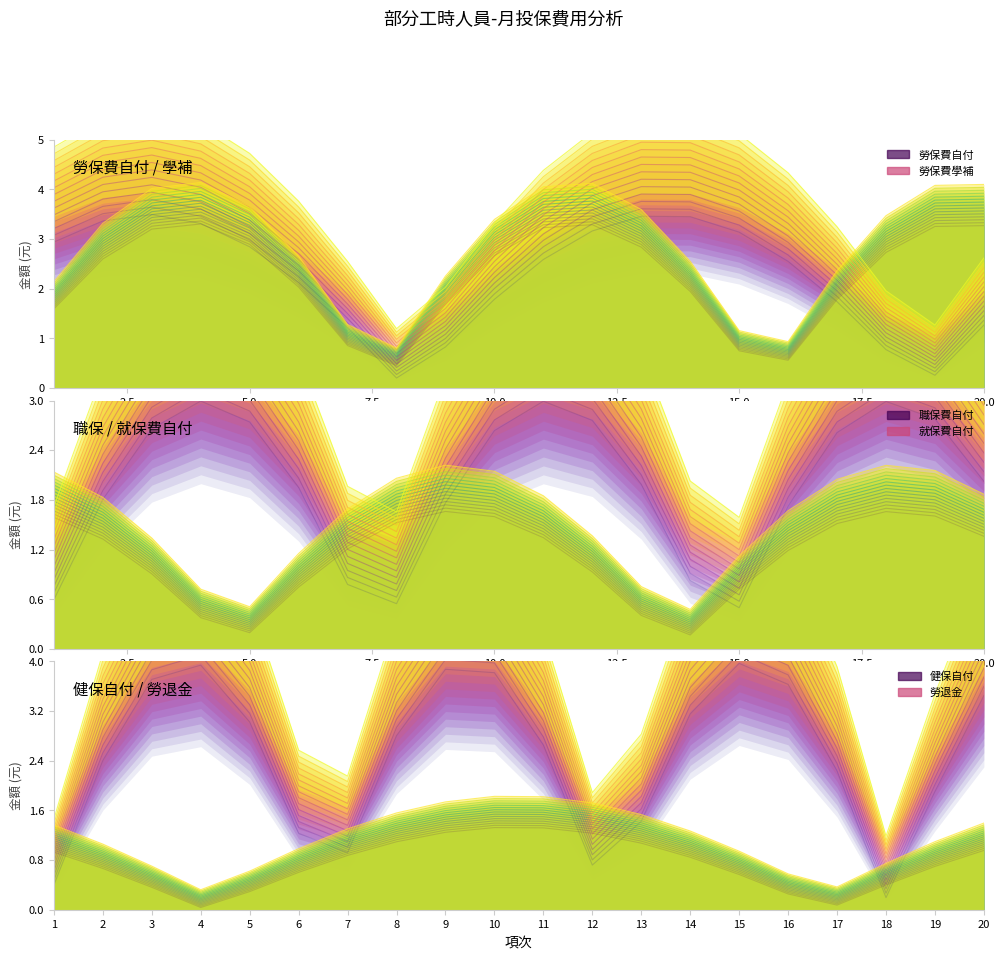

Reading left to right, list all the values displayed in this chart.

勞保費自付_line_0: 1.6	2.6	3.2	3.3	2.9	2.0	0.9	0.5	1.7	2.7	3.2	3.3	2.8	1.9	0.8	0.6	1.8	2.7	3.3	3.3
勞保費學補_line_0: 2.9	3.4	3.5	3.3	2.8	2.1	1.2	0.2	0.8	1.8	2.6	3.2	3.5	3.5	3.1	2.6	1.7	0.8	0.3	1.3
職保費自付_line_0: 1.6	1.3	0.9	0.4	0.2	0.7	1.2	1.5	1.7	1.6	1.3	0.9	0.4	0.2	0.7	1.2	1.5	1.7	1.6	1.4
就保費自付_line_0: 0.6	1.8	2.7	3.0	2.7	2.0	0.8	0.5	1.8	2.6	3.0	2.8	2.0	0.8	0.5	1.7	2.6	3.0	2.8	2.0
健保自付_line_0: 0.9	0.7	0.4	0.0	0.3	0.6	0.9	1.1	1.2	1.3	1.3	1.2	1.1	0.8	0.6	0.3	0.1	0.4	0.7	1.0
勞退金_line_0: 0.4	2.4	3.7	3.9	3.0	1.2	0.9	2.8	3.9	3.8	2.7	0.7	1.4	3.2	4.0	3.6	2.2	0.2	1.9	3.4